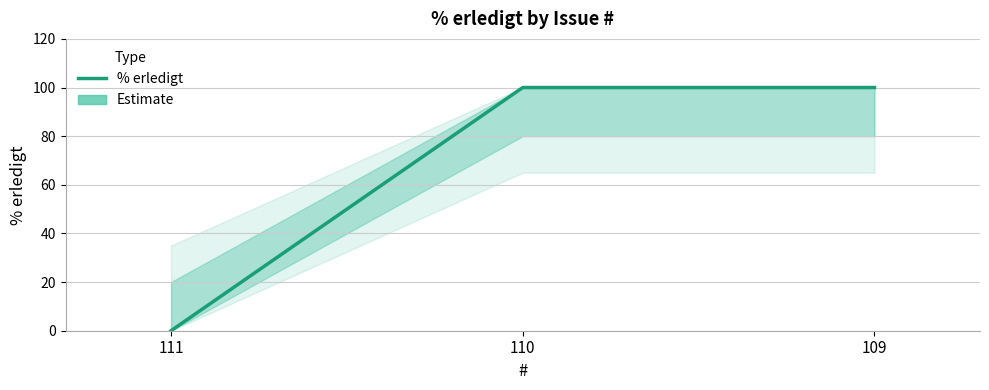

Reading left to right, extract all data points from this chart.

0	100	100